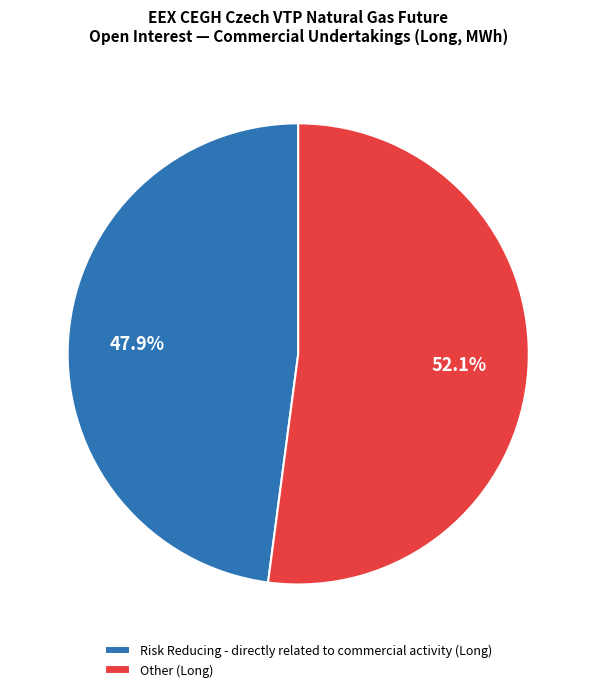

Which slice represents more than half of the pie?

Other (Long)